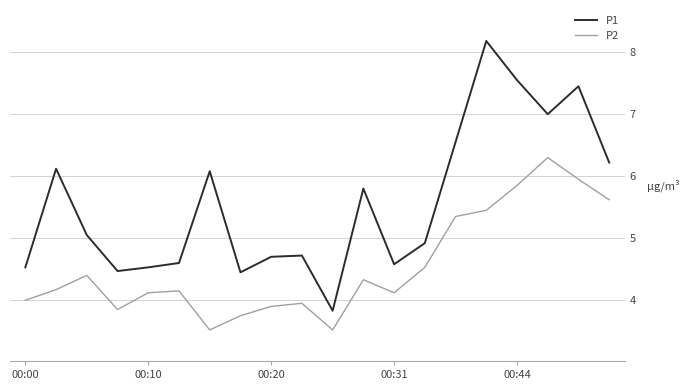

What is the difference between the maximum and minimum values in the P2 series?

2.8